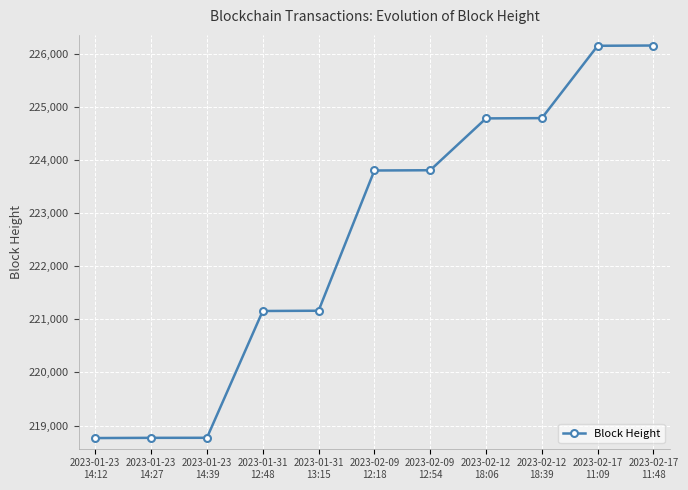

What is the sum of the values at 2023-01-31
13:15 and 2023-02-09
12:54?

444969